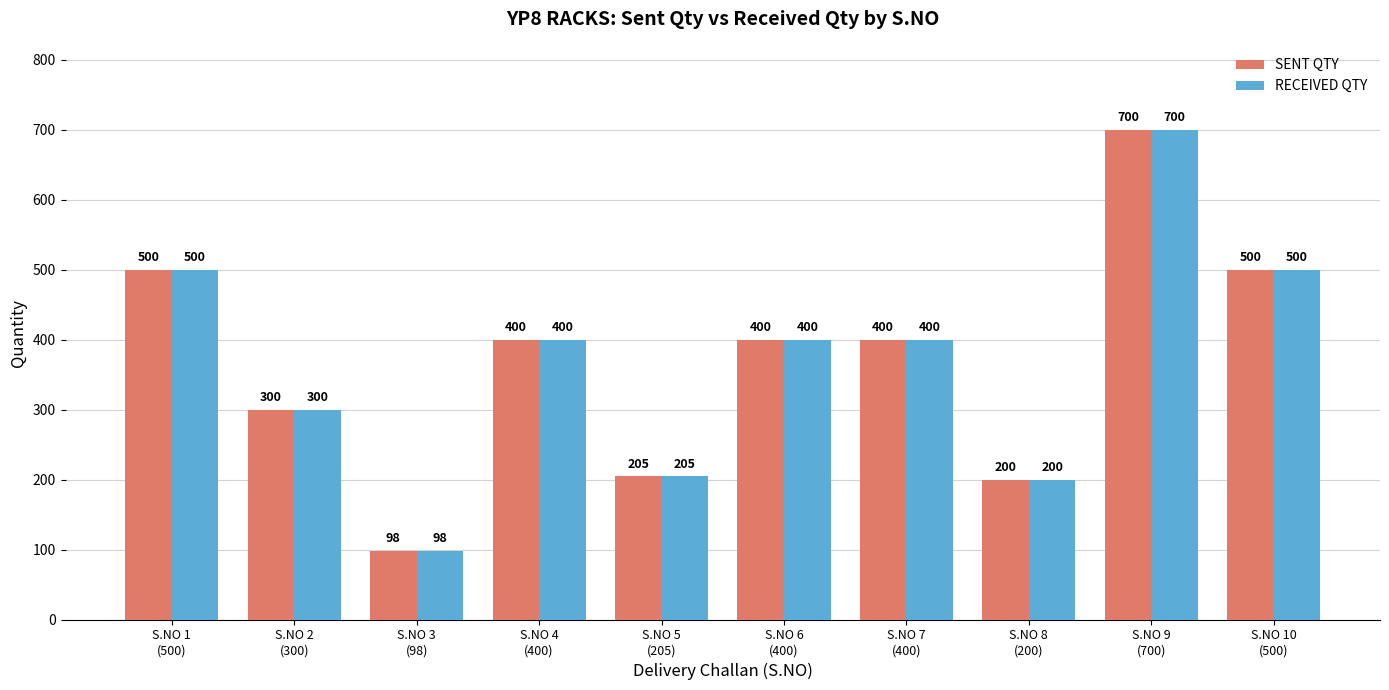

Count the number of categories in the chart.

10